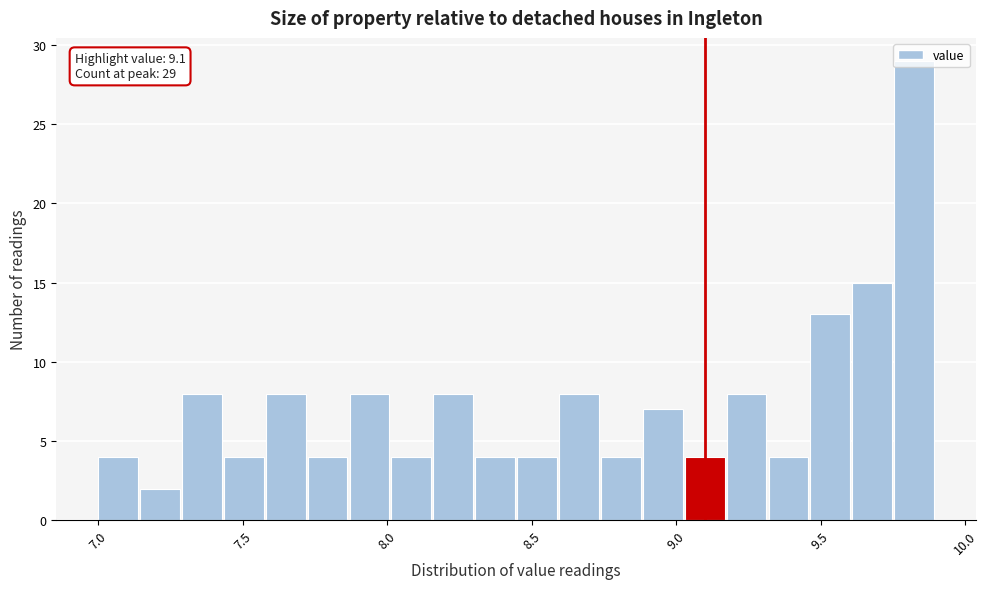

Around what value on the x-axis is the tallest bar? Give the approximate position of its centre, as read against the axis.

9.80